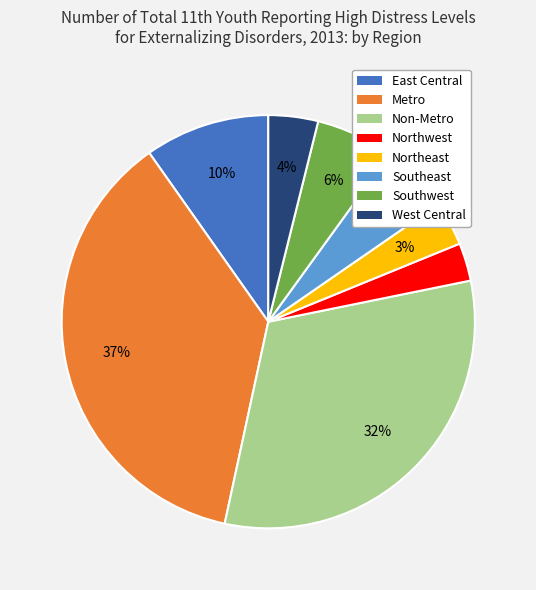

Which has a higher value, Northeast or Non-Metro?

Non-Metro